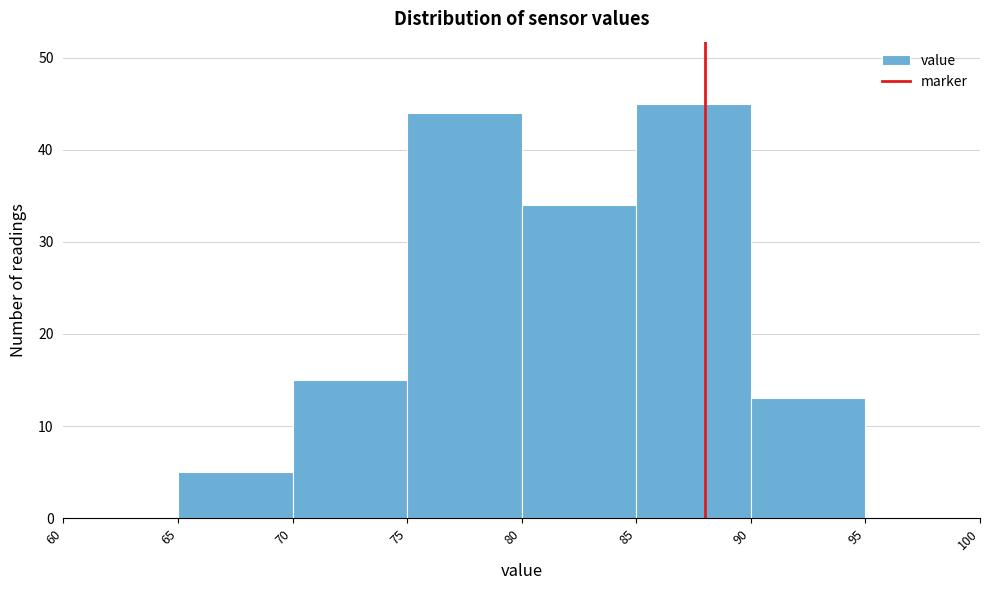

Reading left to right, list every bar in this chart as the range it spans on the x-axis followed by its height. The values are not printed on the chart, so give them approximately, as read against the axis.

60 to 65: 0
65 to 70: 5
70 to 75: 15
75 to 80: 44
80 to 85: 34
85 to 90: 45
90 to 95: 13
95 to 100: 0